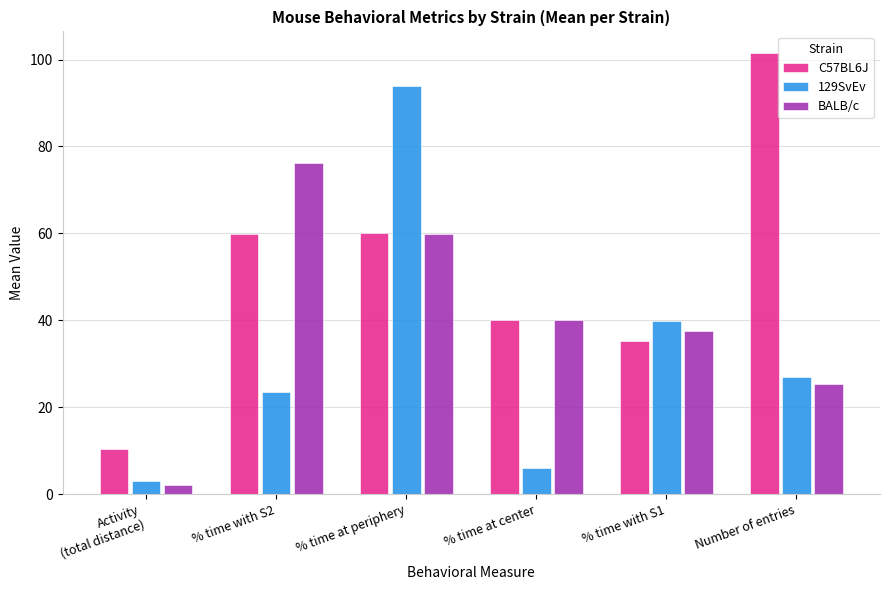

The C57BL6J series shows 139.6 at Number of entries. True or false?

False